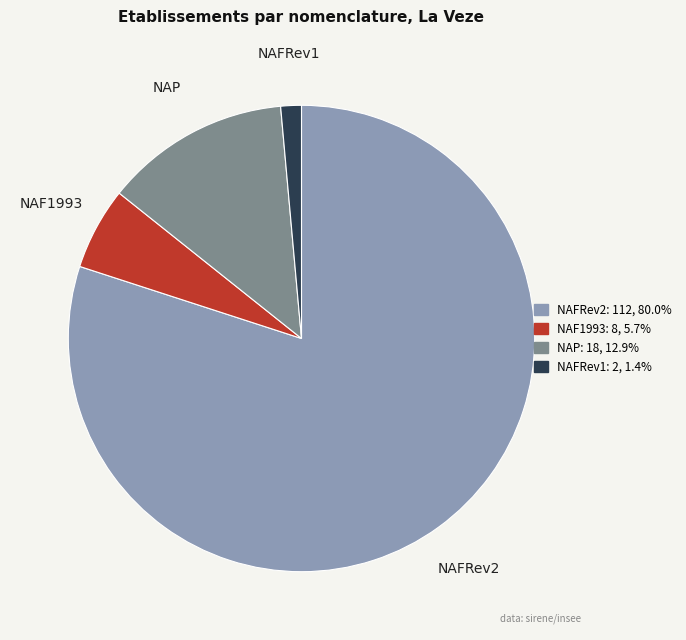

Is there any slice that represents more than half of the pie?

Yes